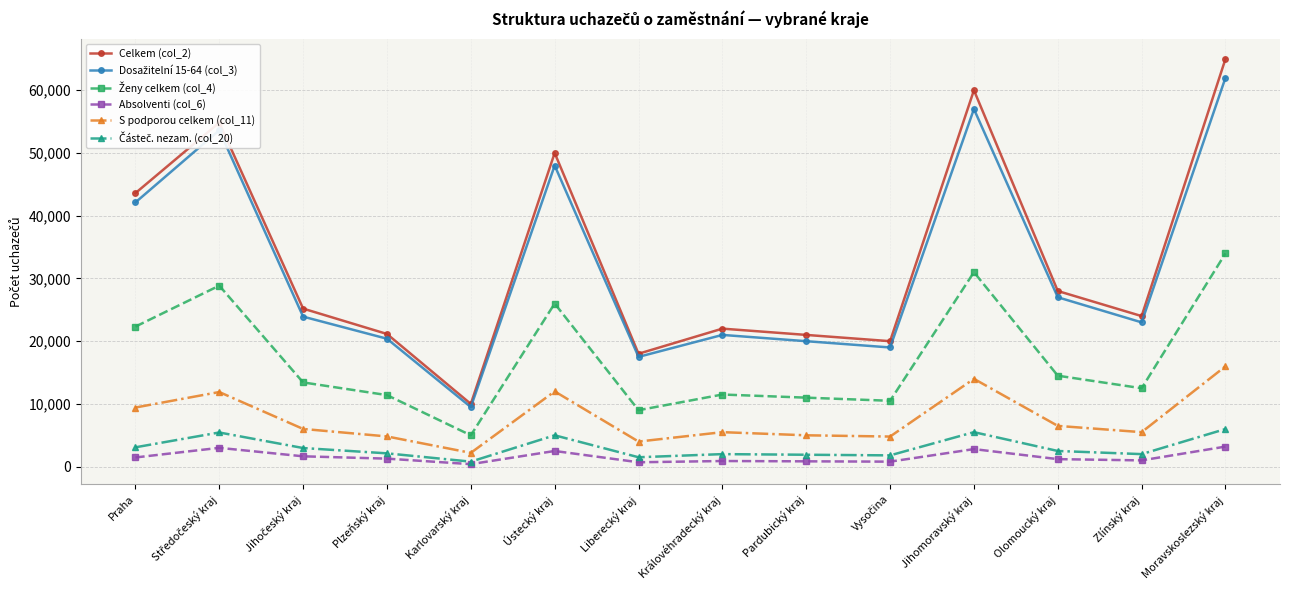

Which series has the largest range (max minus min)?

Celkem (col_2)